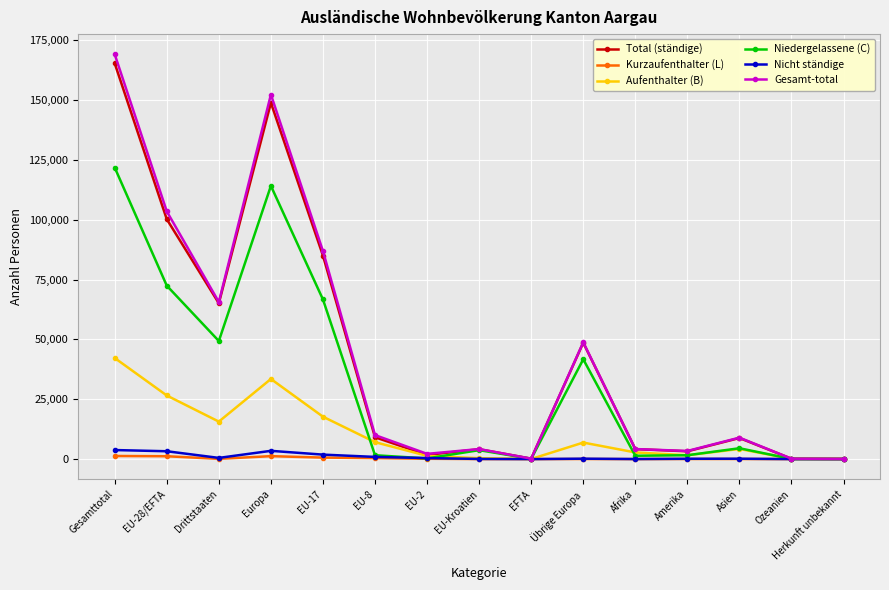

What is the label of the 14th point from the right?

EU-28/EFTA